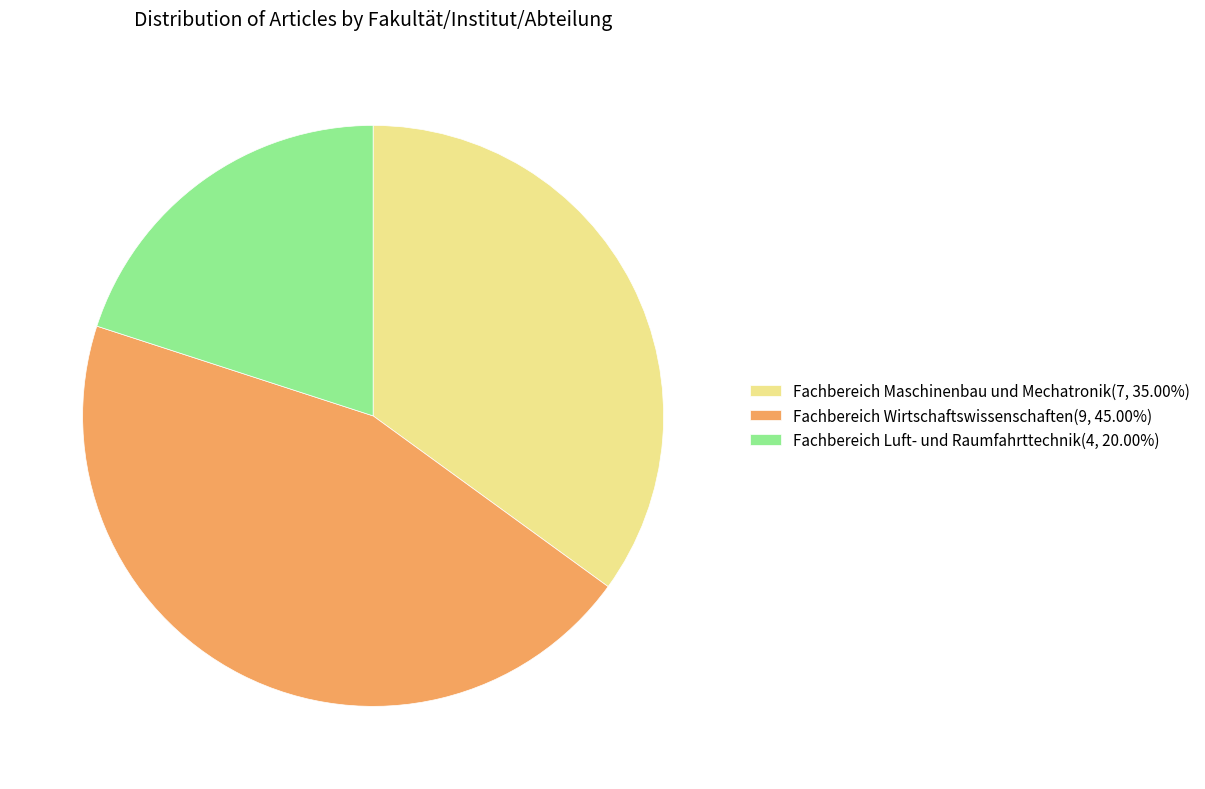

Is Fachbereich Maschinenbau und Mechatronik the majority of the pie?

No